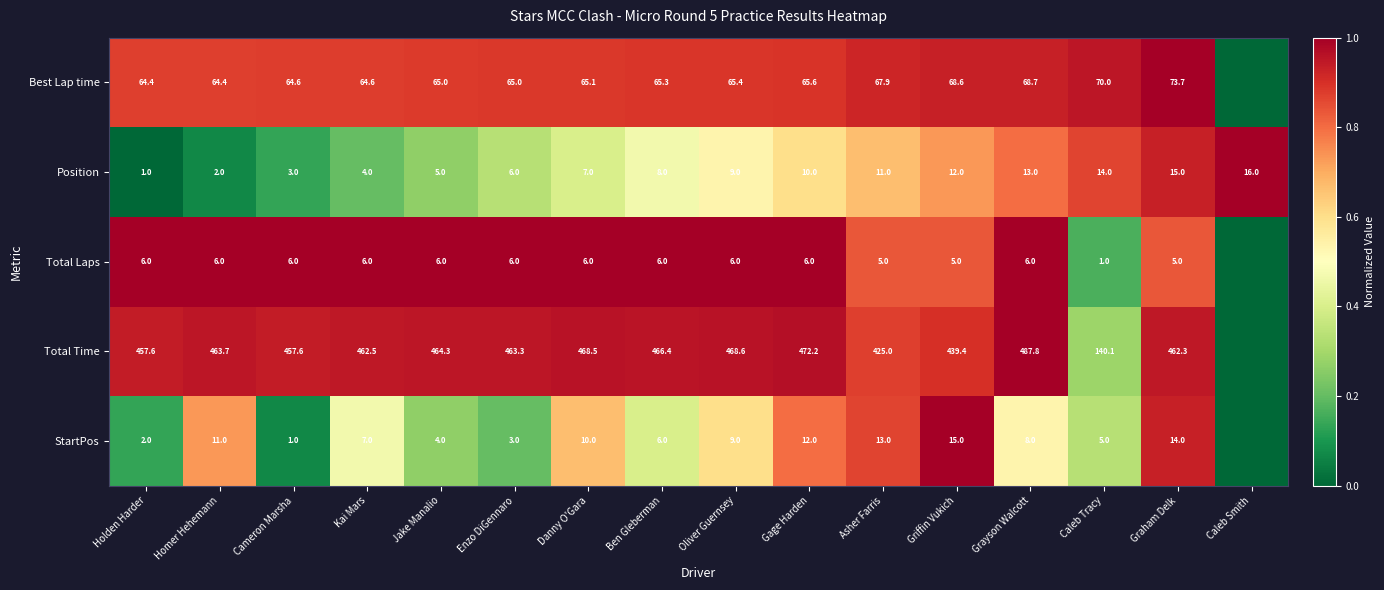

Is the value of Position at Danny O'Gara greater than the value of Total Laps at Homer Hehemann?

Yes